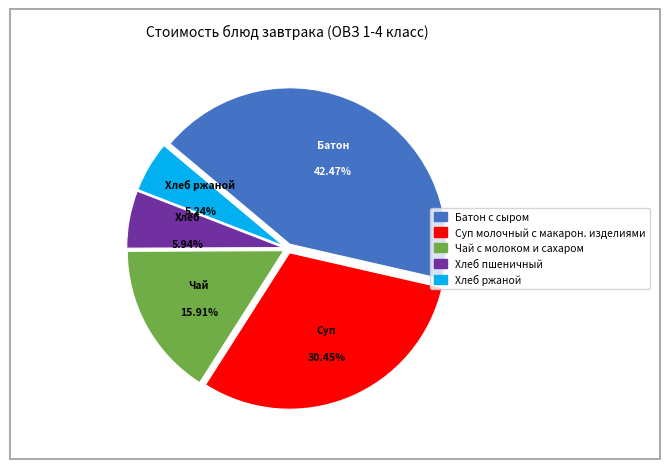

Is the sum of Чай с молоком и сахаром and Батон с сыром greater than half?

Yes